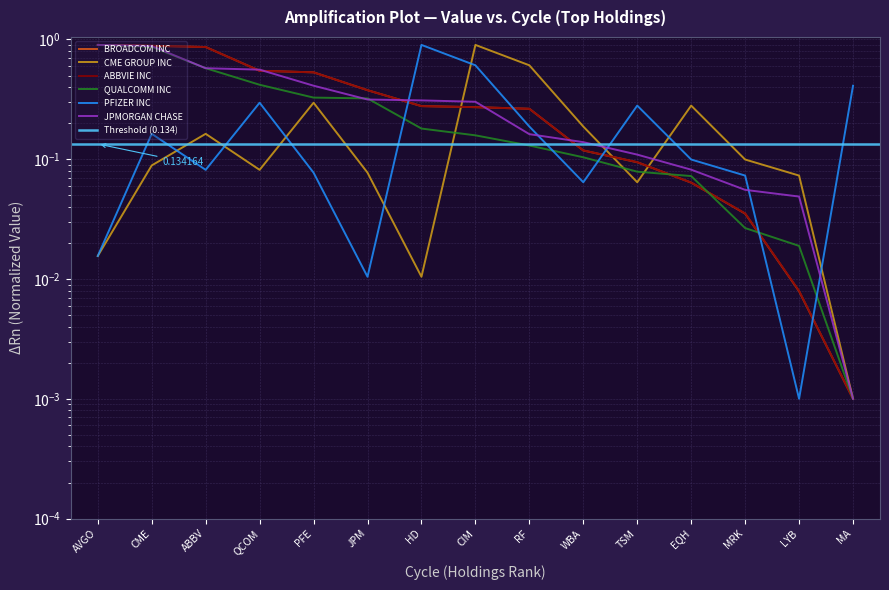

Which series changed the most between PFE and TSM?

BROADCOM INC